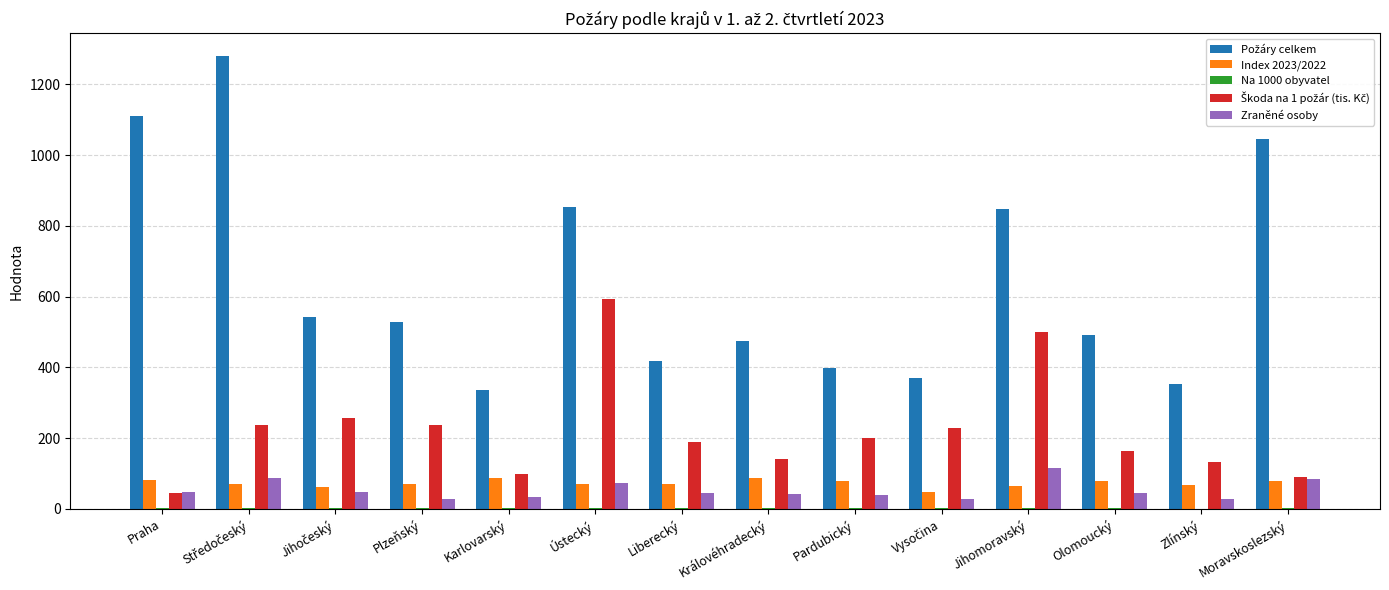

What is the maximum value for Index 2023/2022?

88.3